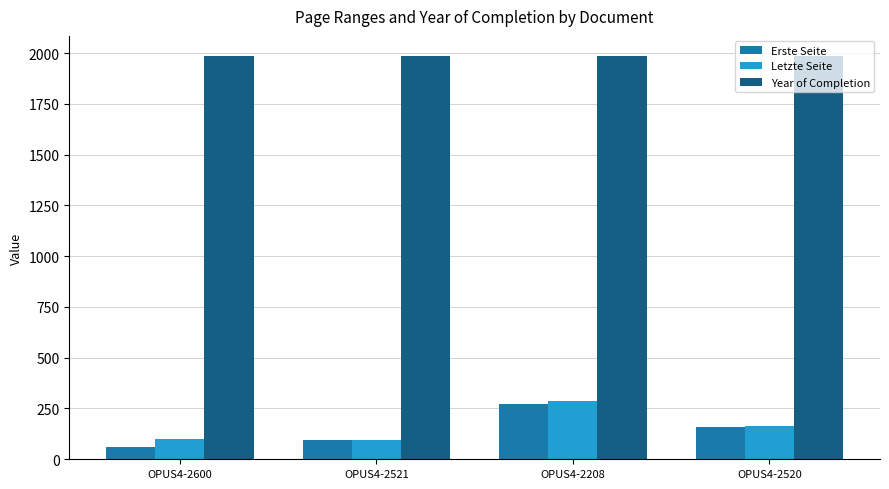

What are all the series names shown in the legend?

Erste Seite, Letzte Seite, Year of Completion